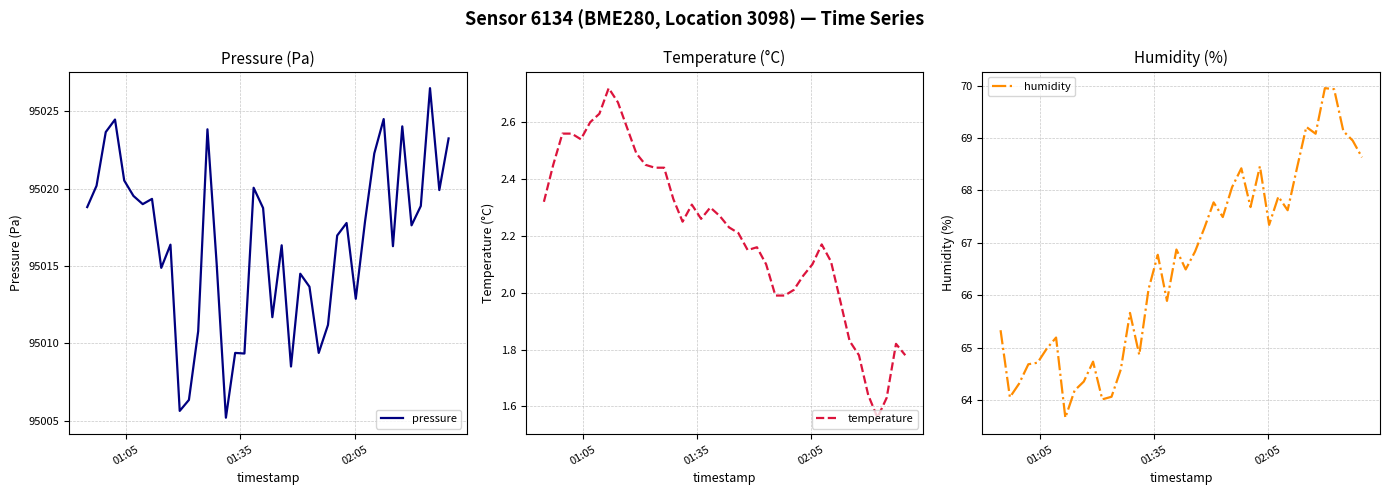

Does the chart display data point markers on the line(s)?

No